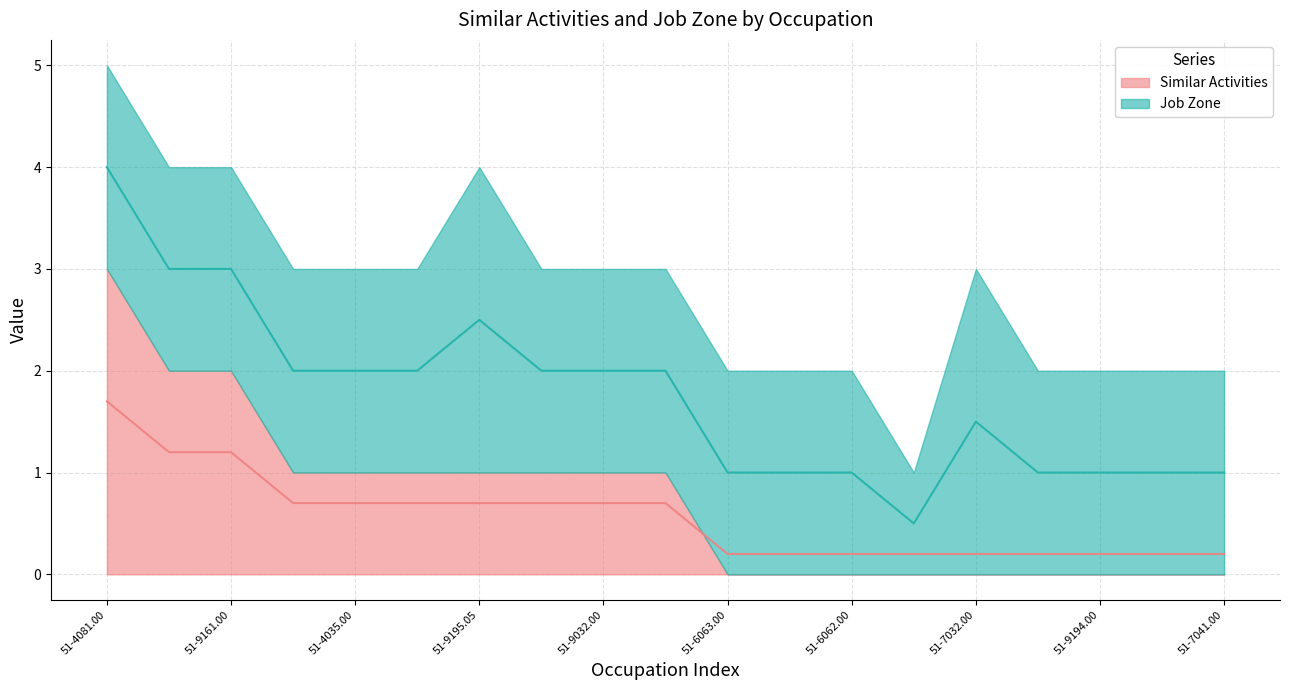

Rank the categories by value from highest to lowest.

51-4081.00, 51-9196.00, 51-9161.00, 51-4032.00, 51-4035.00, 51-4034.00, 51-9195.05, 51-4194.00, 51-9032.00, 51-4031.00, 51-6063.00, 51-9083.00, 51-6062.00, 51-9031.00, 51-7032.00, 51-6064.00, 51-9194.00, 51-7042.00, 51-7041.00